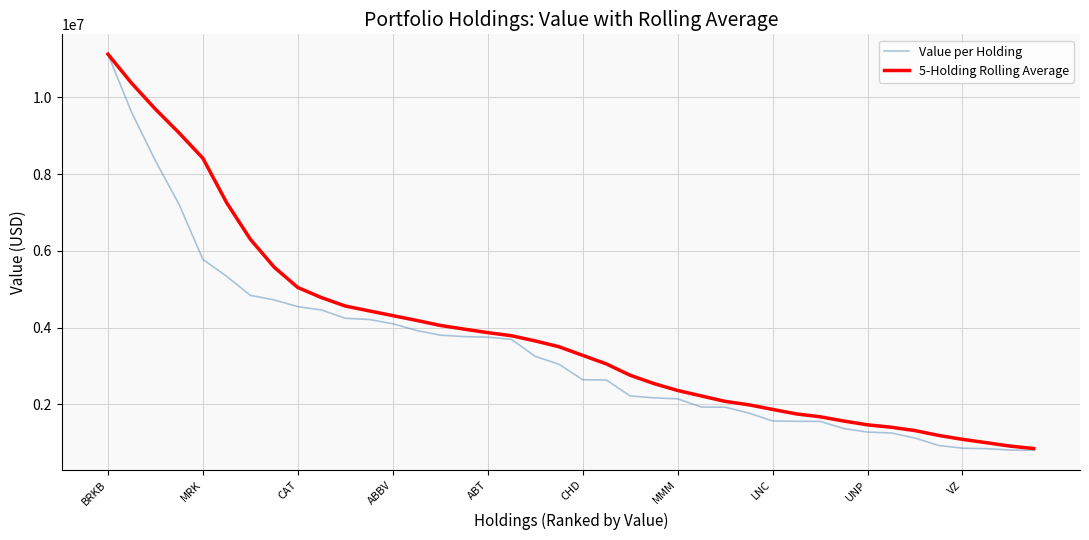

At how many categories does at least one series exceed 8321811?

5